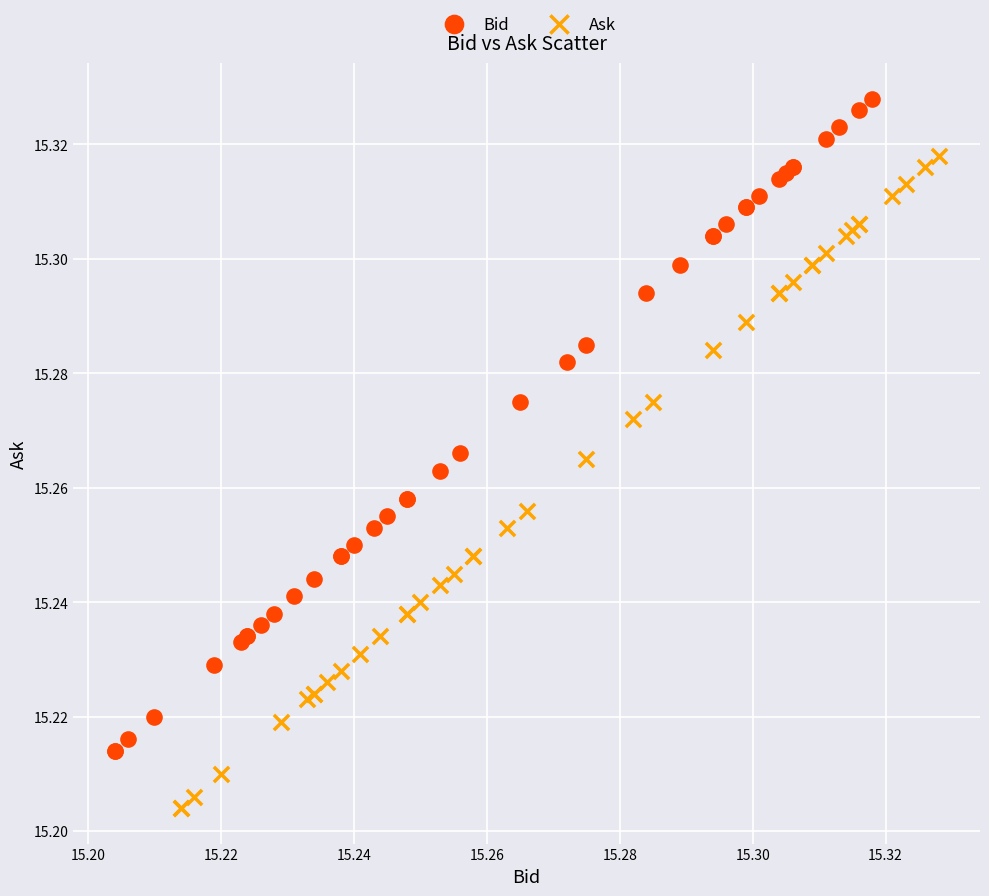

Which series contains the highest Y value?

Bid